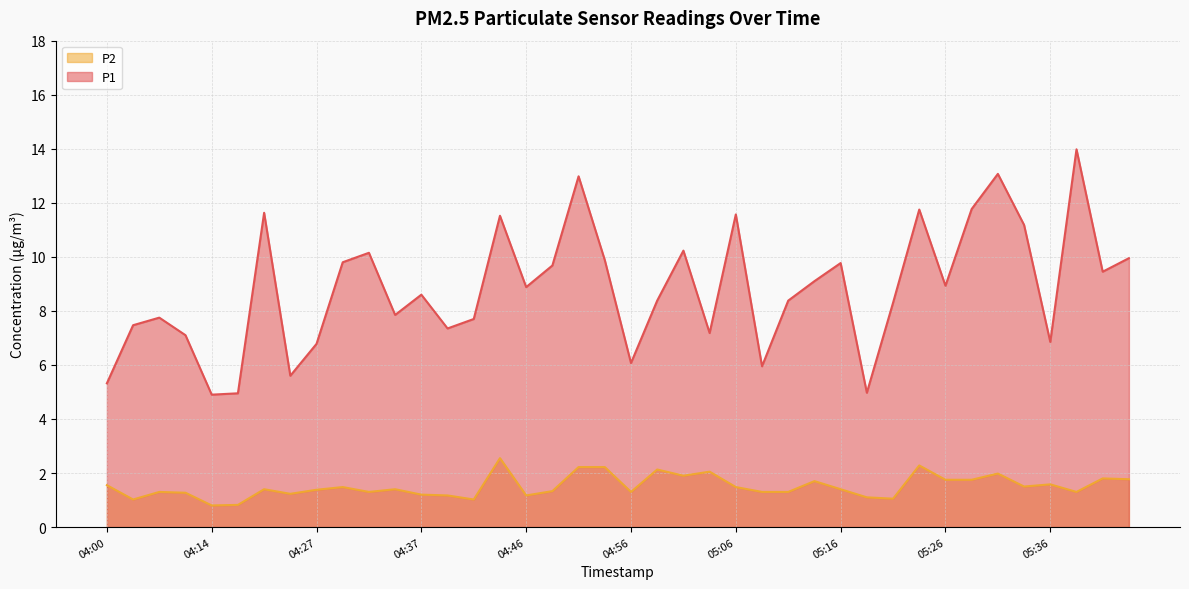

True or false: P1 and P2 cross at least once.

False